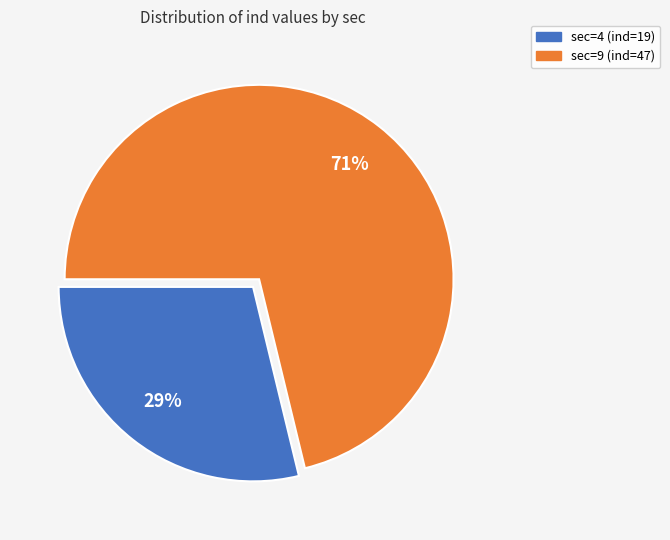

Which slice is the smallest?

sec=4